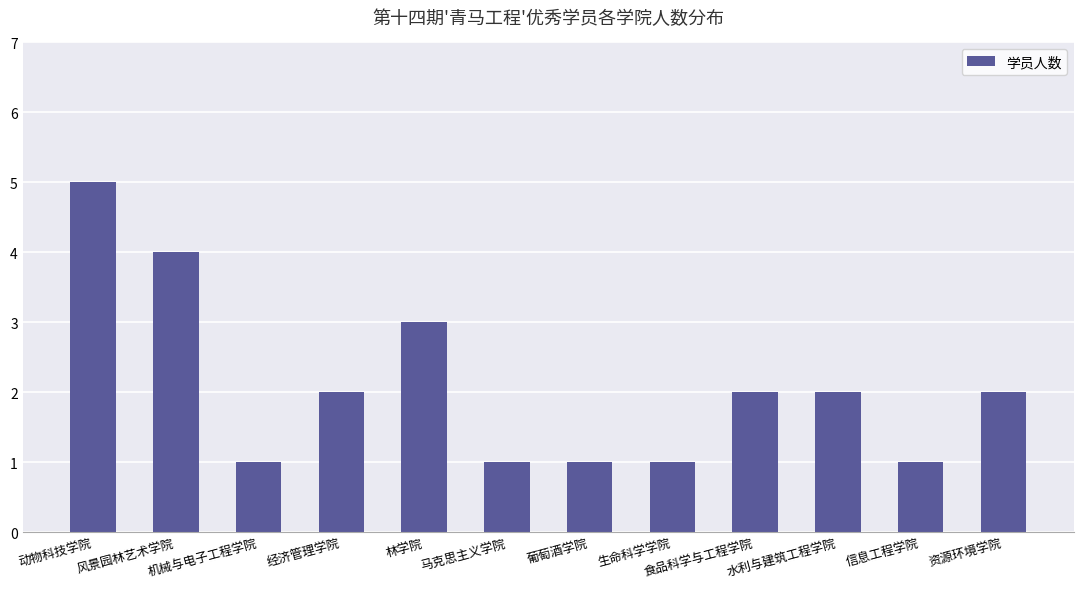

The chart shows a value of 5 at 林学院. True or false?

False